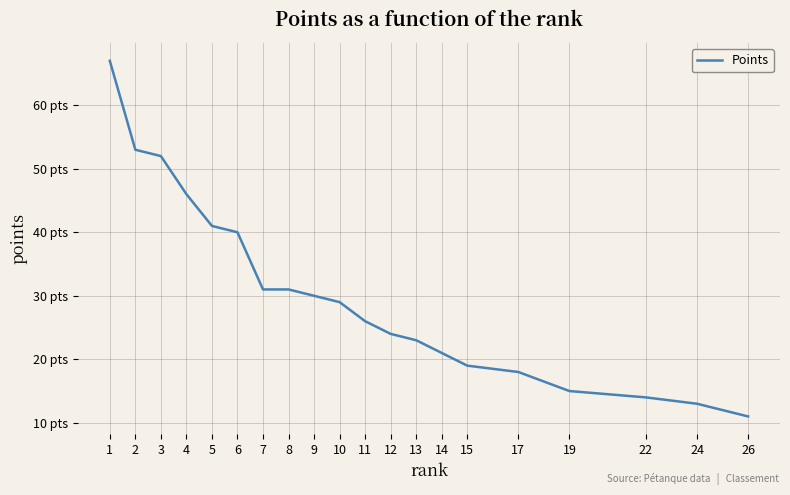

Does the chart have visible grid lines?

Yes